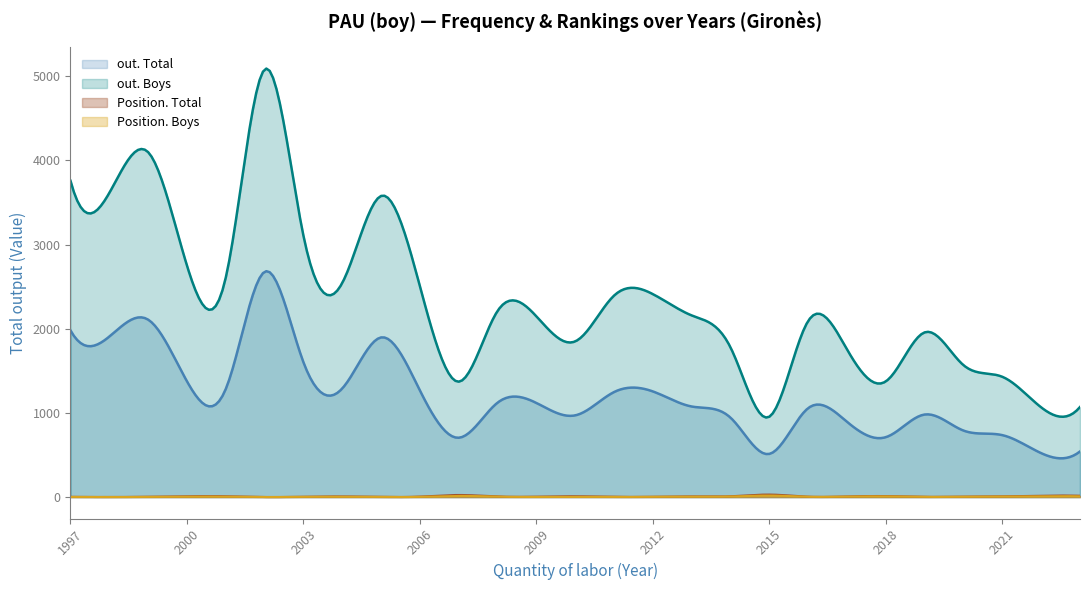

What is the highest value of the Position. Total series?

30.0